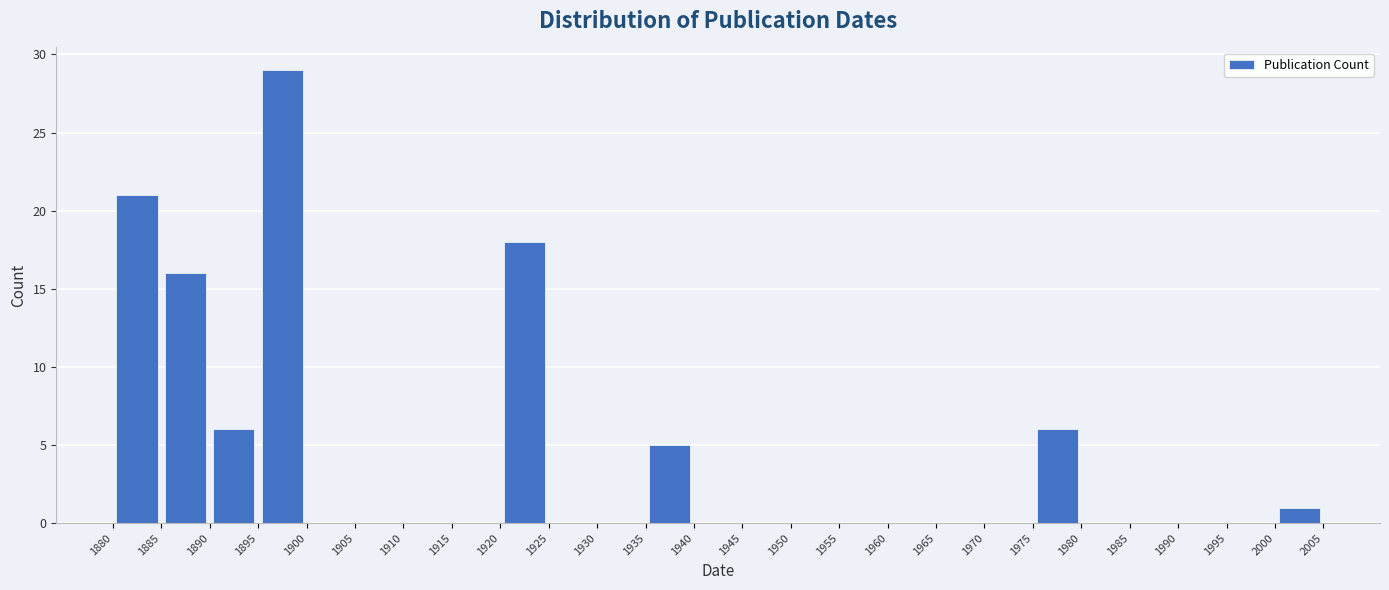

Which range on the x-axis has the tallest bar?

1895 to 1900